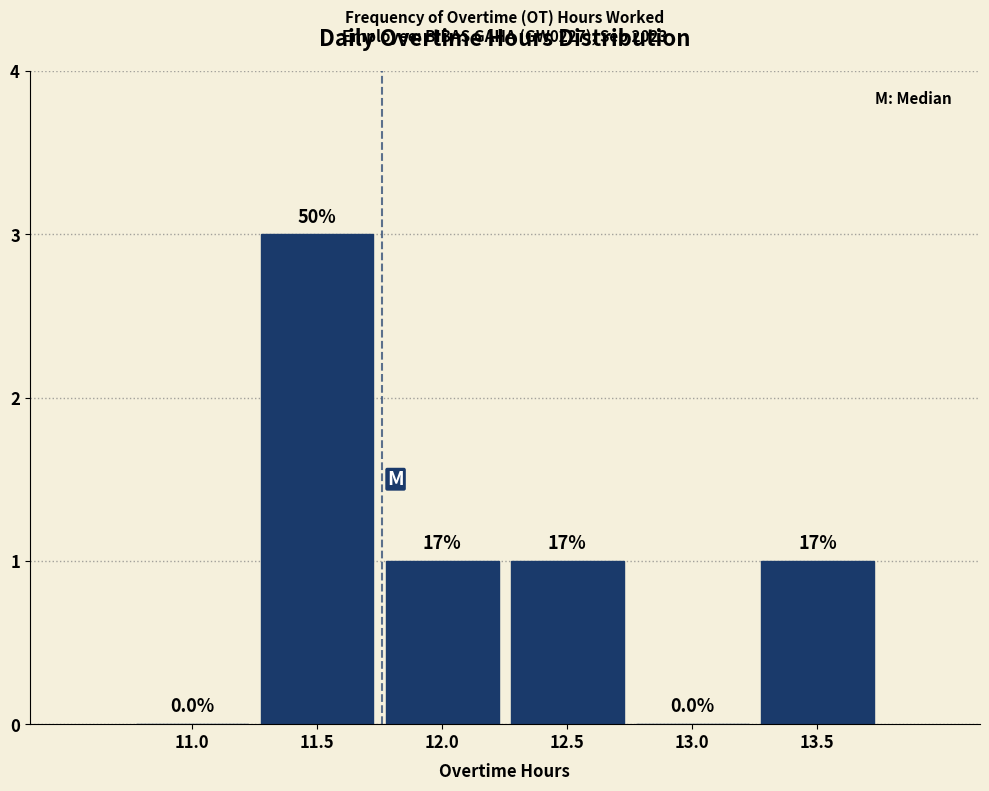

Are the bars horizontal?

No